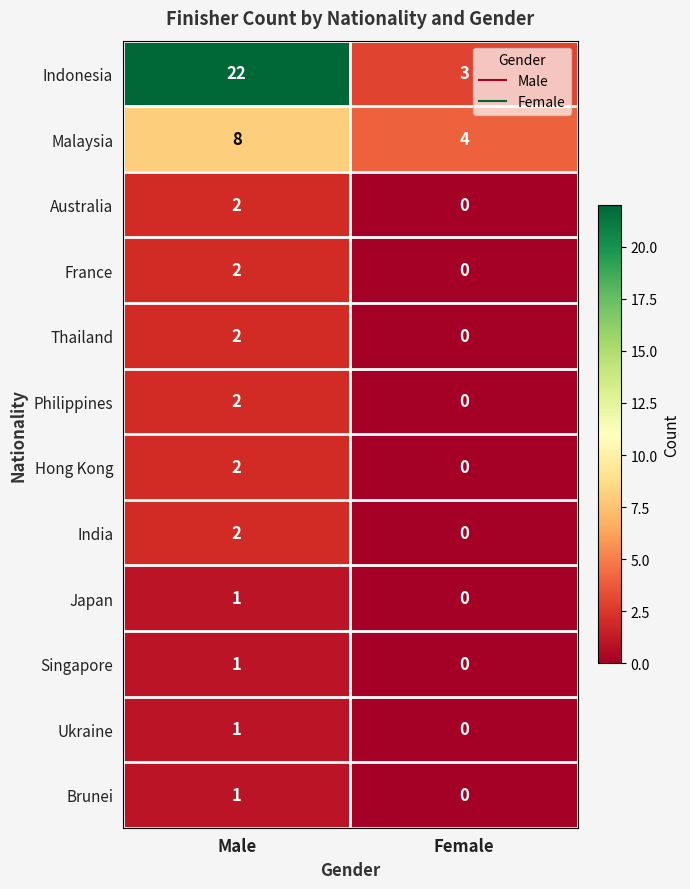

Count the number of categories in the chart.

2